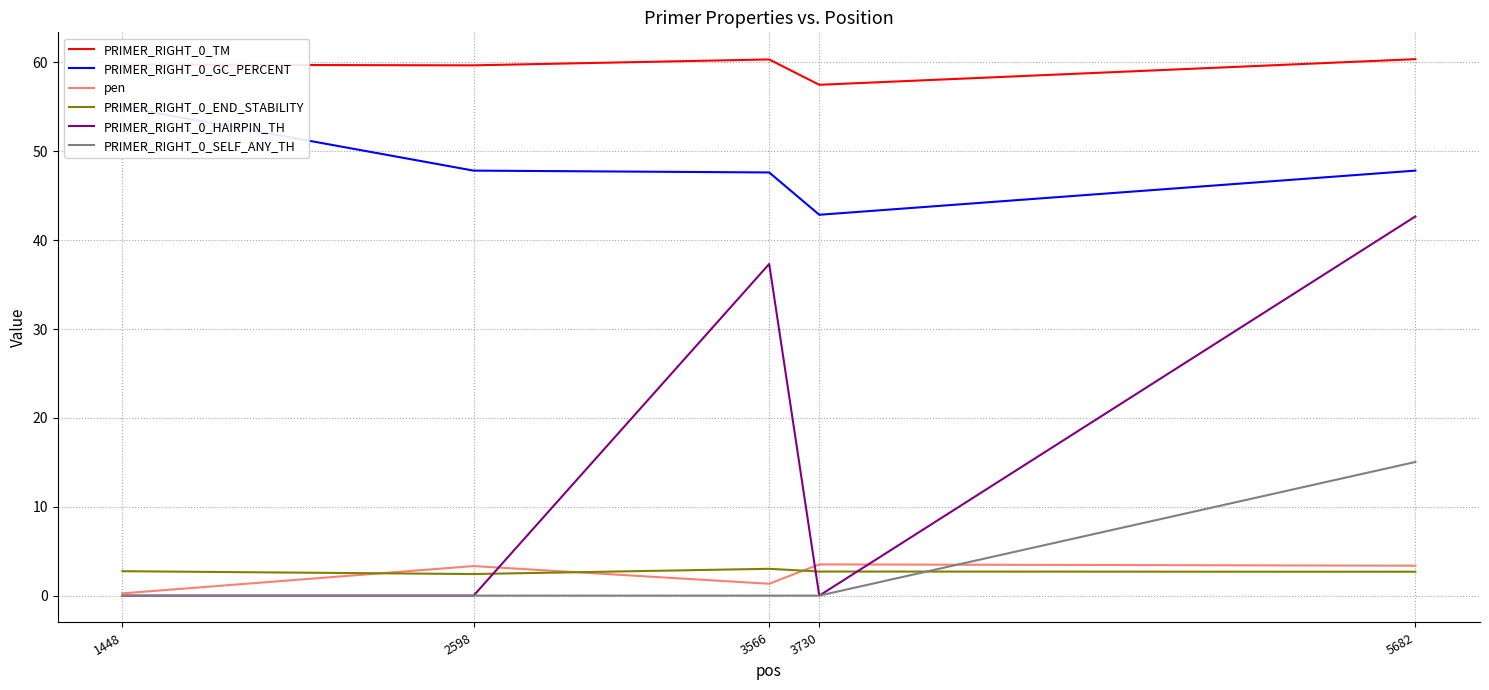

What is the difference between the maximum and minimum values in the pen series?

3.3